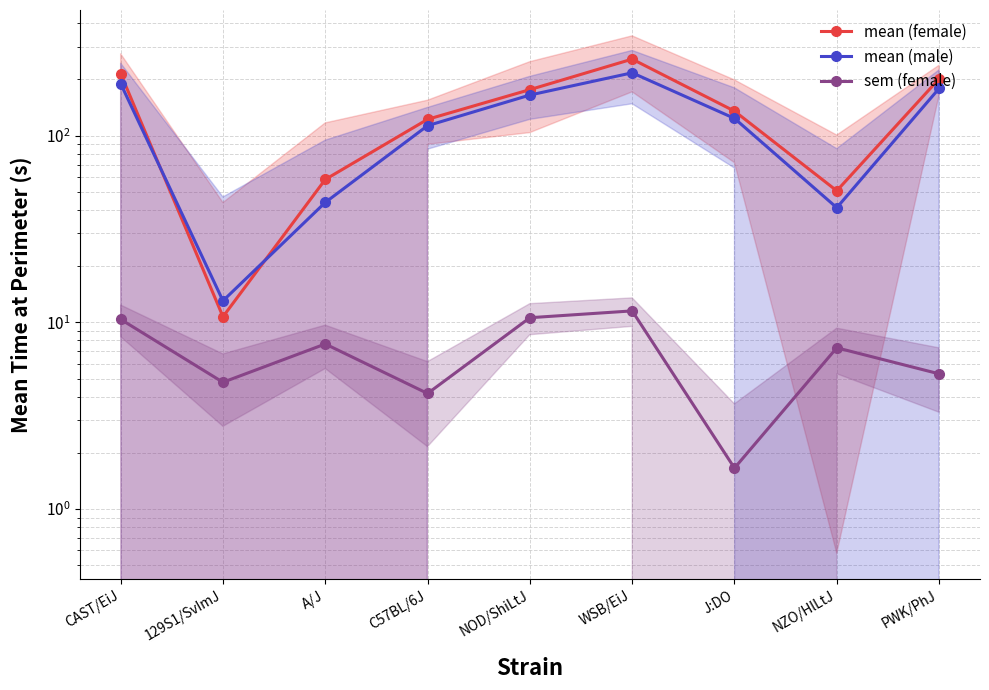

What is the total value across all series at NOD/ShiLtJ?

352.0